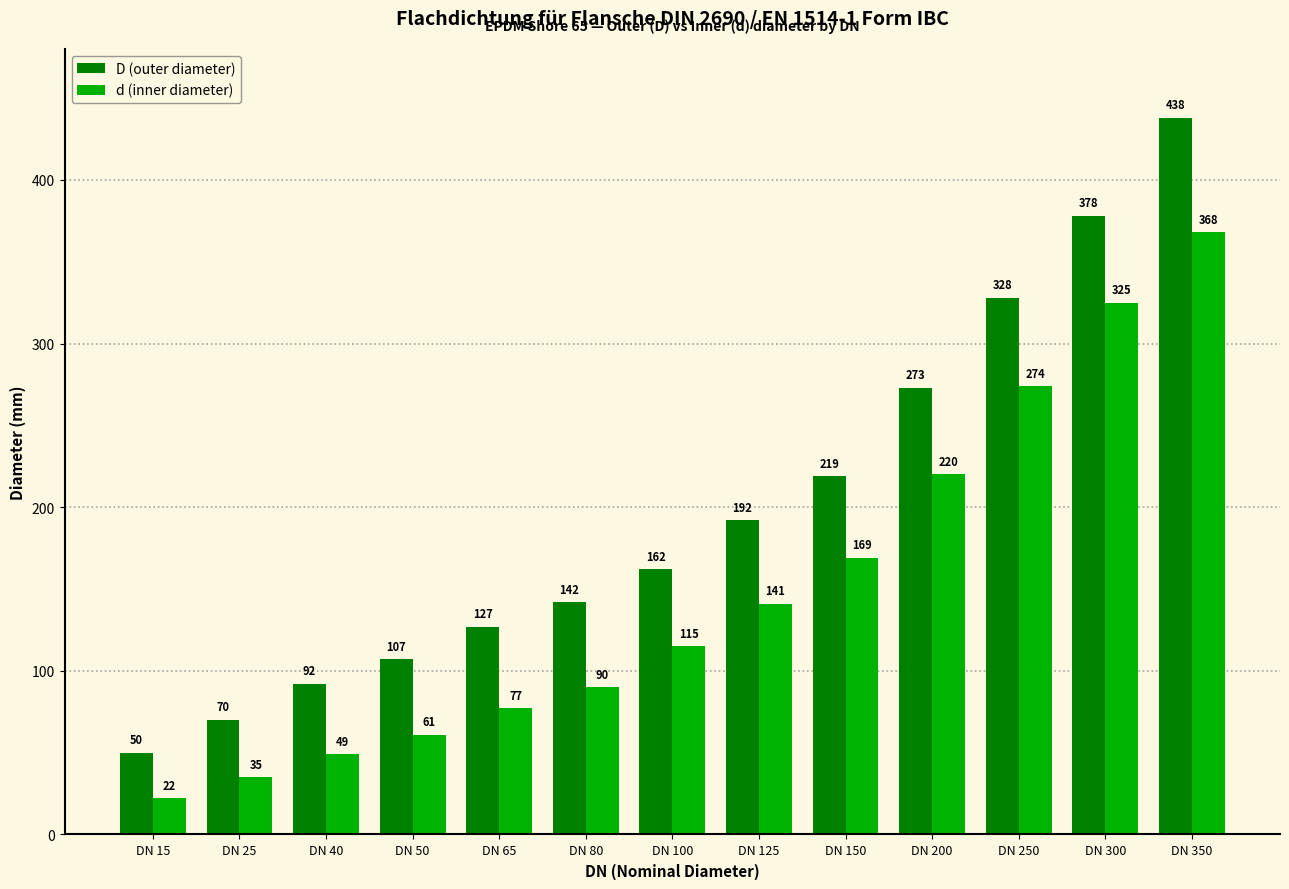

Reading right to left, extract all data points from this chart.

D (outer diameter): 438	378	328	273	219	192	162	142	127	107	92	70	50
d (inner diameter): 368	325	274	220	169	141	115	90	77	61	49	35	22